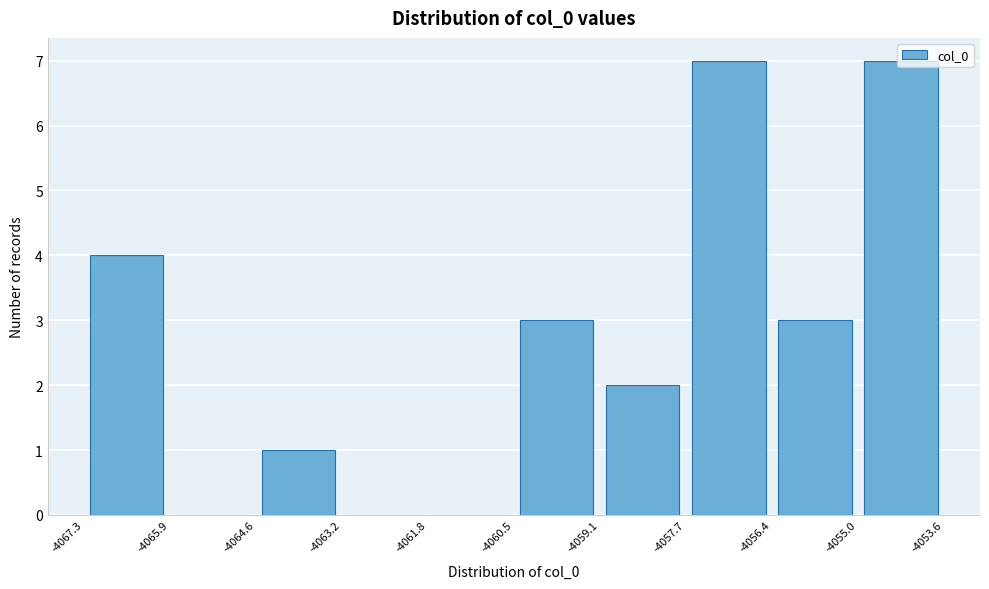

Reading left to right, transcribe this chart: for each bar, give the range it covers on the x-axis and its height. The values are not printed on the chart, so give them approximately, as read against the axis.

-4067.3 to -4065.9: 4
-4065.9 to -4064.6: 0
-4064.6 to -4063.2: 1
-4063.2 to -4061.8: 0
-4061.8 to -4060.5: 0
-4060.5 to -4059.1: 3
-4059.1 to -4057.7: 2
-4057.7 to -4056.4: 7
-4056.4 to -4055.0: 3
-4055.0 to -4053.6: 7